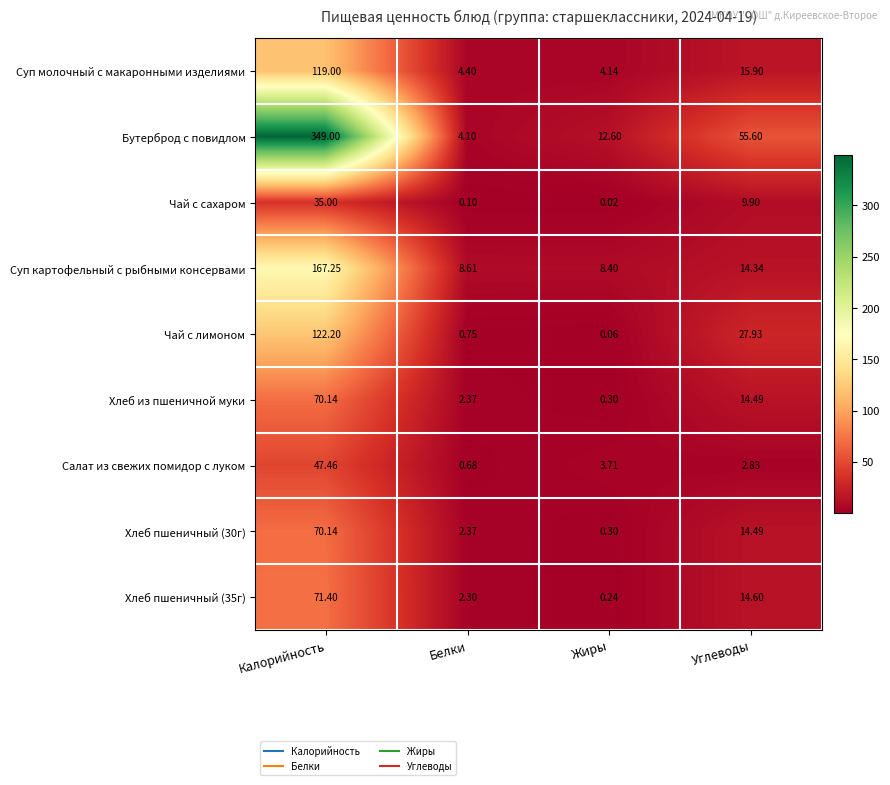

Rank the categories by Чай с сахаром value from highest to lowest.

Калорийность, Углеводы, Белки, Жиры